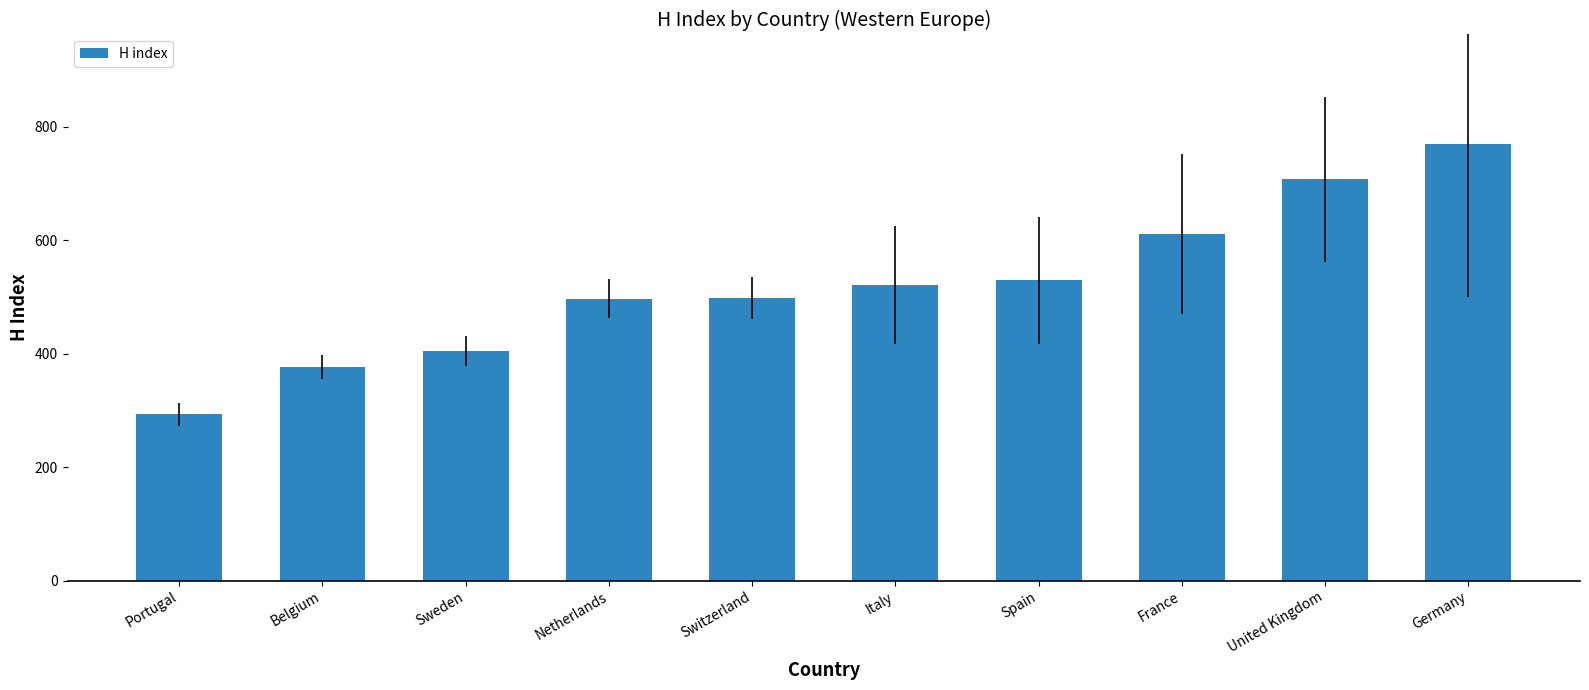

Count the number of categories in the chart.

10